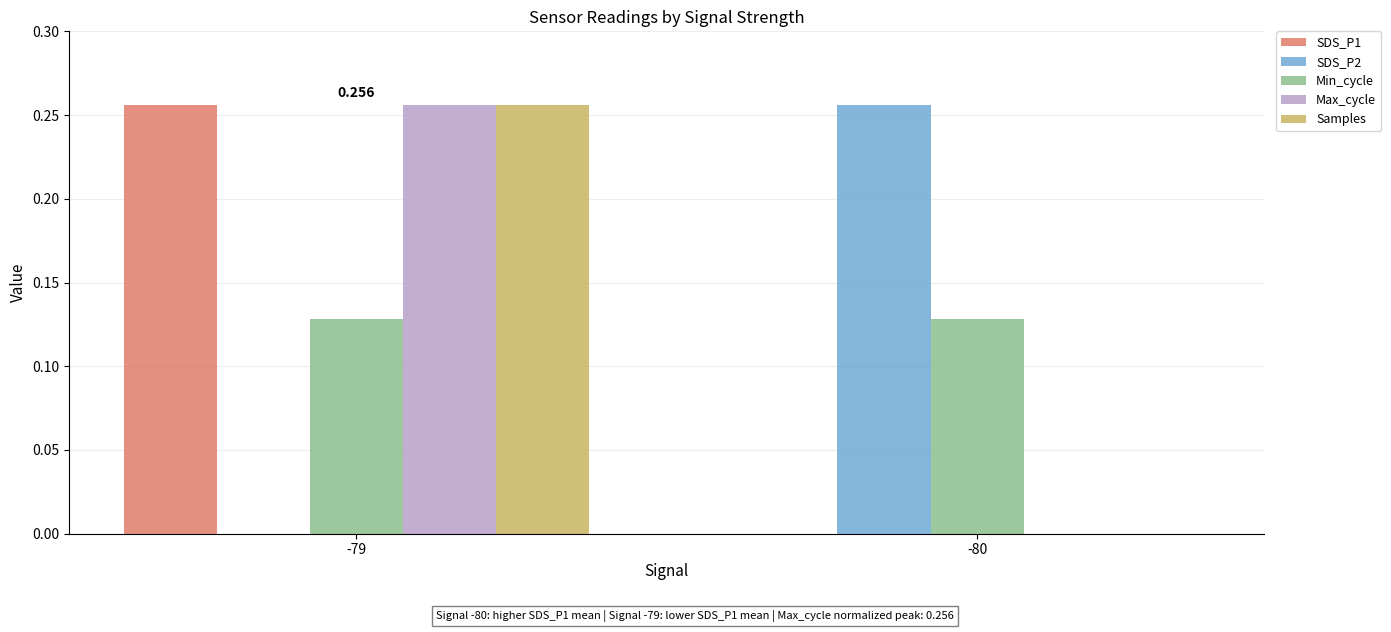

At which label does Samples reach its peak?

-79